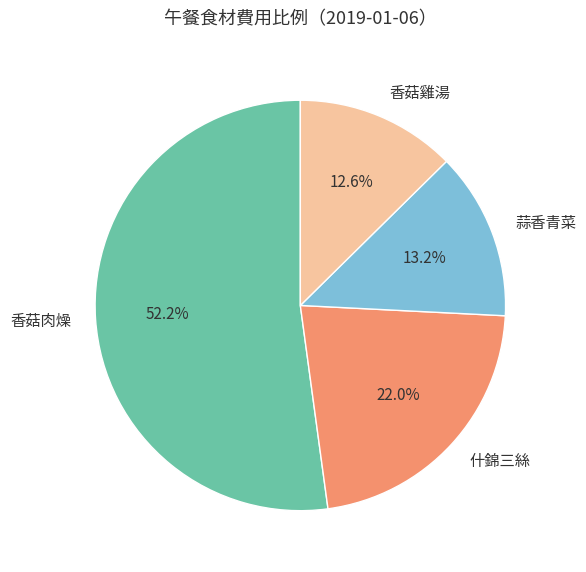

What percentage is NOT represented by 香菇雞湯?

87.4%